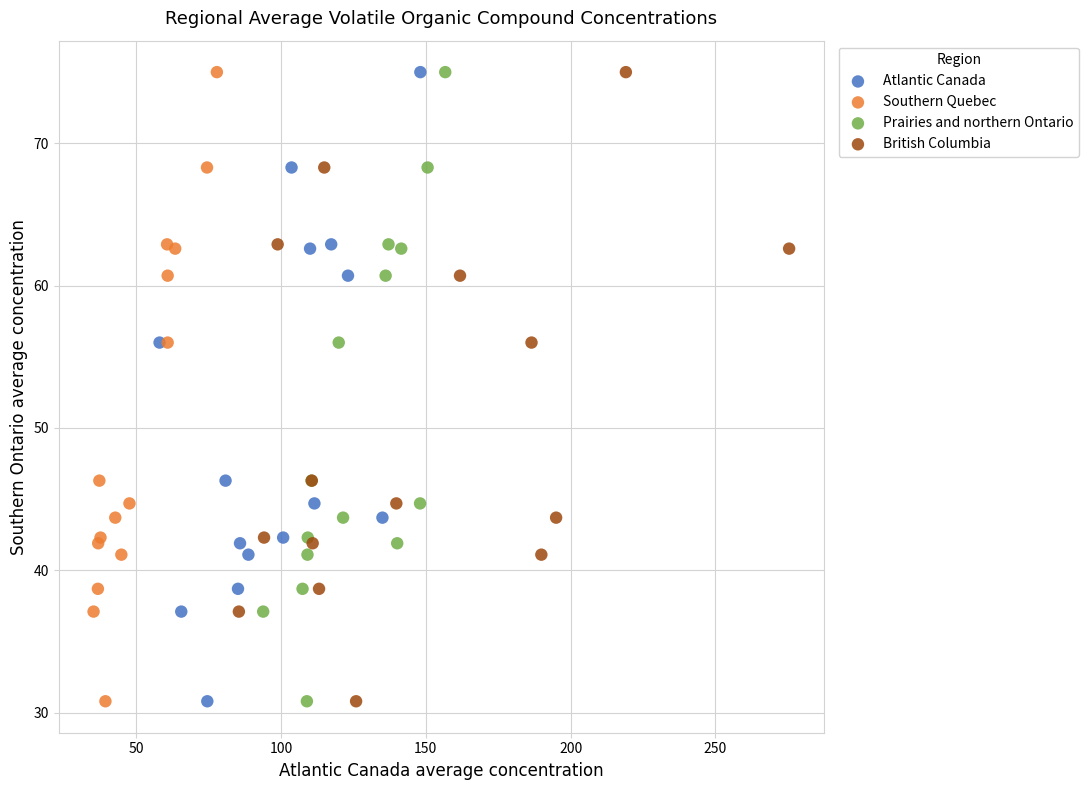

What are all the series names shown in the legend?

Atlantic Canada, Southern Quebec, Prairies and northern Ontario, British Columbia